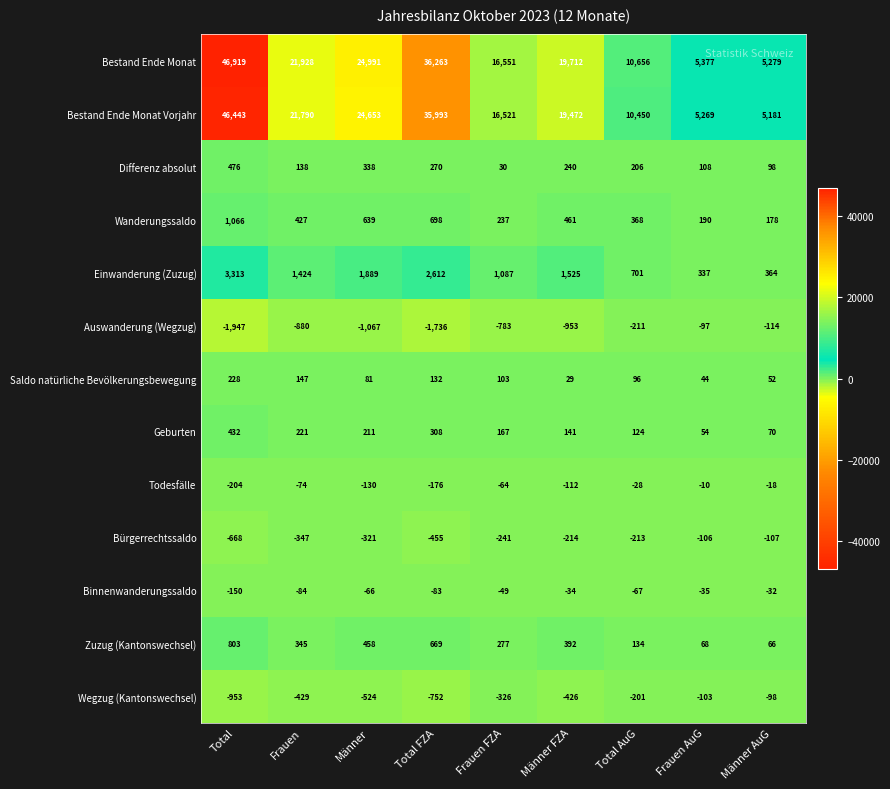

Which series has the widest spread of values?

Bestand Ende Monat